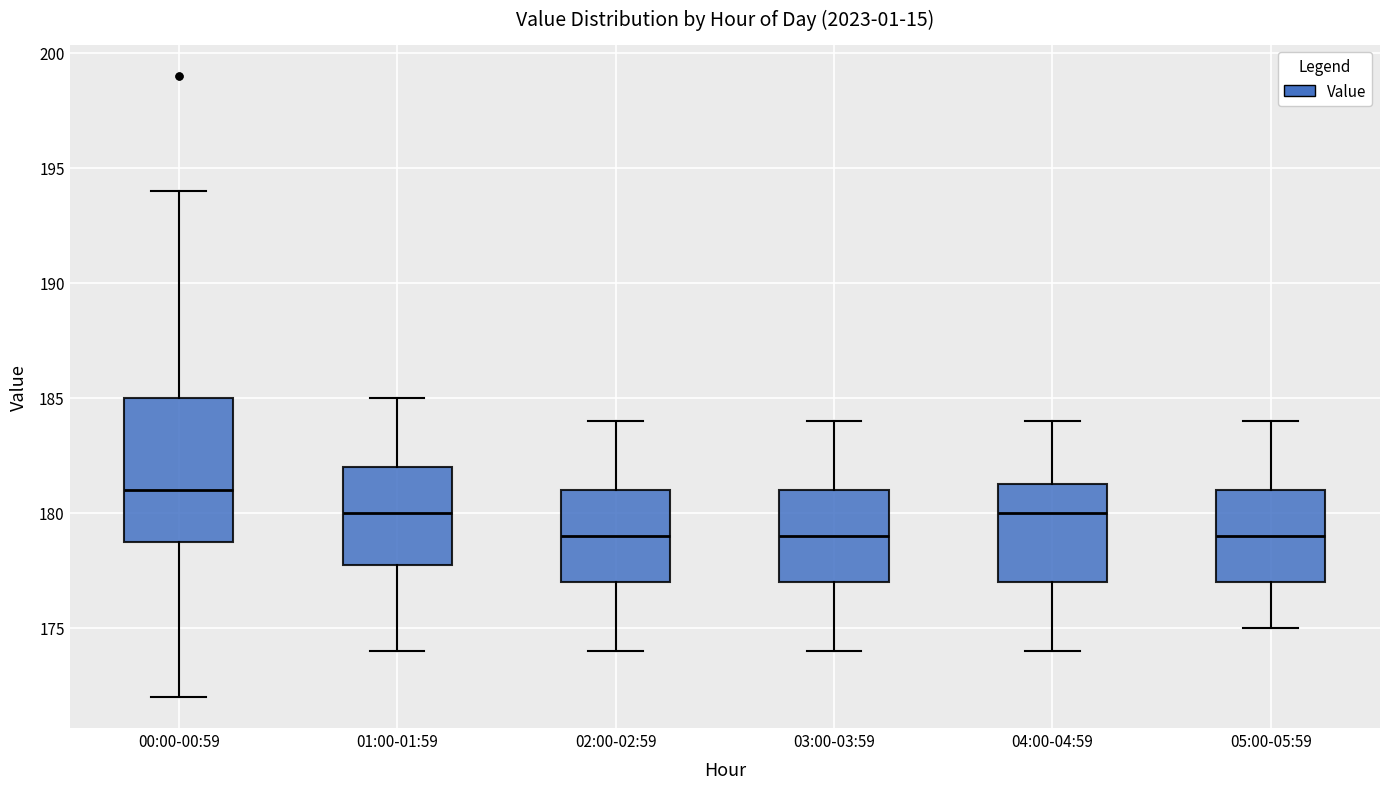

Reading left to right, read every box against the y-axis: the position of its median line, the range the box covers, and the ends of its whiskers. The values are not printed on the chart, so give them approximately, as read against the axis.

00:00-00:59: median 181.0, box 179.0 to 185.0, whiskers 172.0 to 194.0
01:00-01:59: median 180.0, box 178.0 to 182.0, whiskers 174.0 to 185.0
02:00-02:59: median 179.0, box 177.0 to 181.0, whiskers 174.0 to 184.0
03:00-03:59: median 179.0, box 177.0 to 181.0, whiskers 174.0 to 184.0
04:00-04:59: median 180.0, box 177.0 to 181.5, whiskers 174.0 to 184.0
05:00-05:59: median 179.0, box 177.0 to 181.0, whiskers 175.0 to 184.0